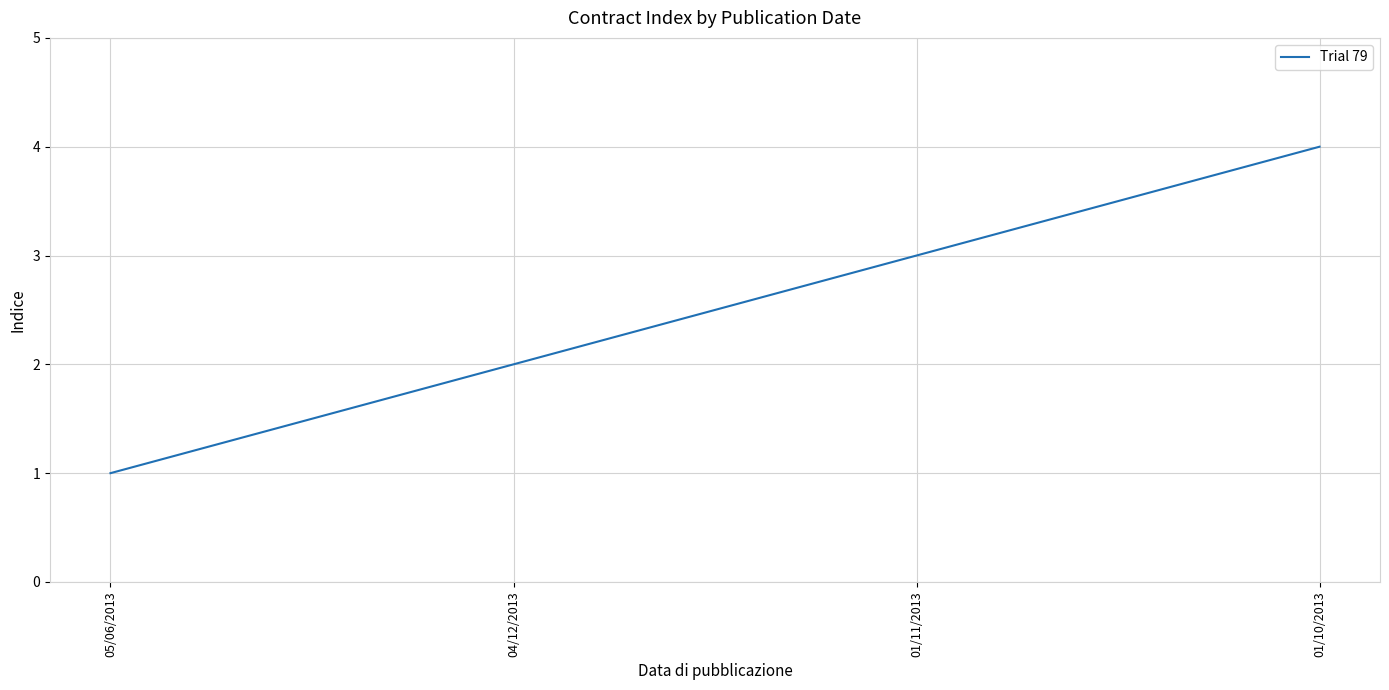

Rank the categories by value from lowest to highest.

05/06/2013, 04/12/2013, 01/11/2013, 01/10/2013